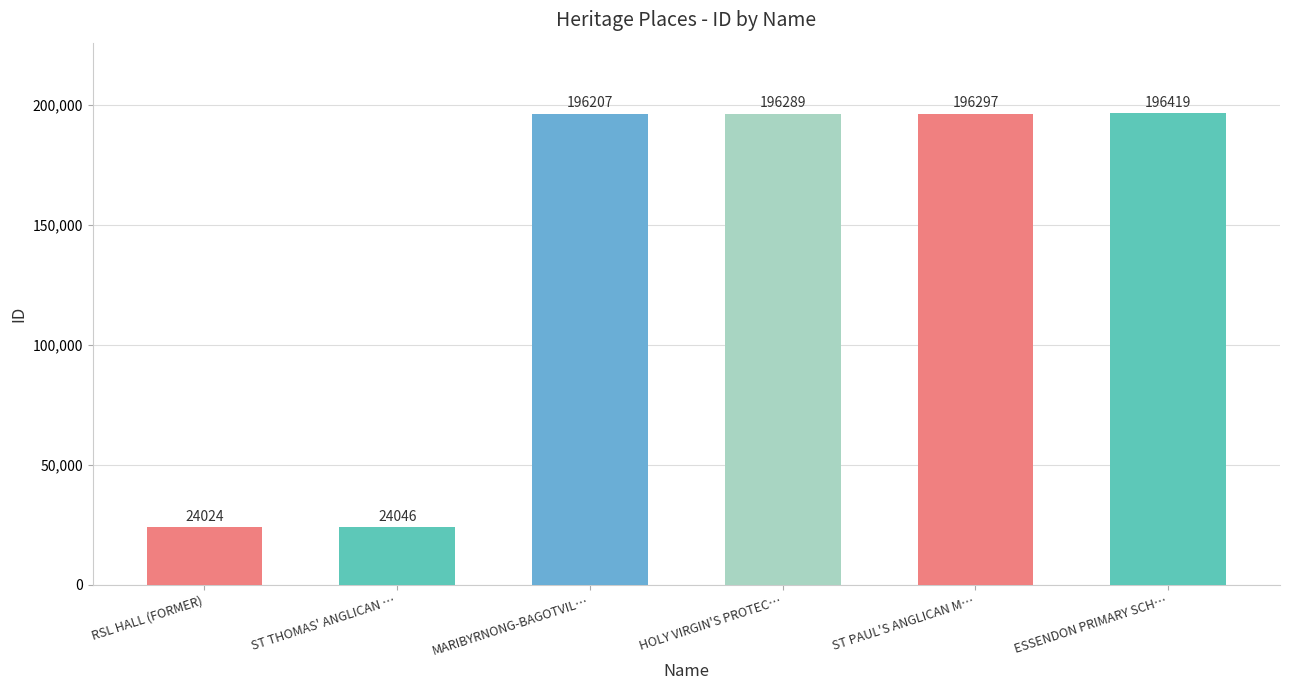

Count the number of categories in the chart.

6